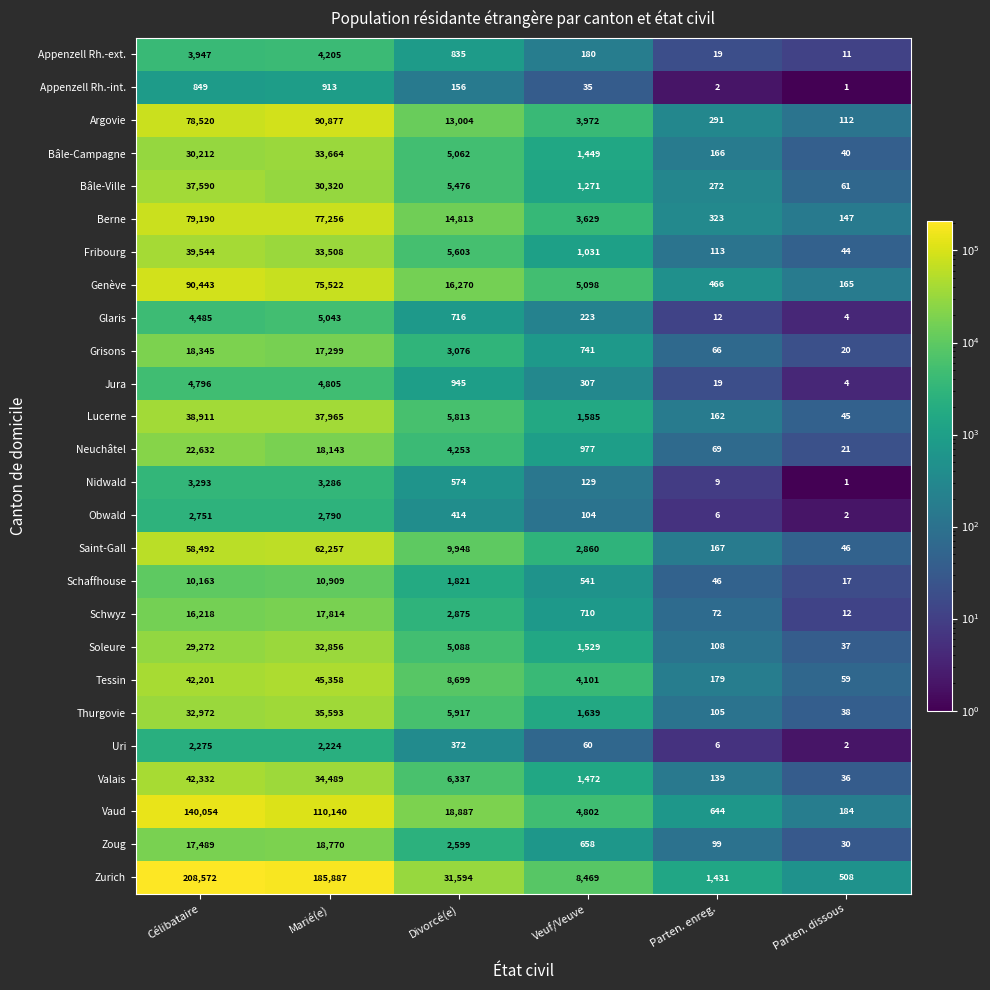

Rank the series by their maximum value, from highest to lowest.

Zurich, Vaud, Argovie, Genève, Berne, Saint-Gall, Tessin, Valais, Fribourg, Lucerne, Bâle-Ville, Thurgovie, Bâle-Campagne, Soleure, Neuchâtel, Zoug, Grisons, Schwyz, Schaffhouse, Glaris, Jura, Appenzell Rh.-ext., Nidwald, Obwald, Uri, Appenzell Rh.-int.